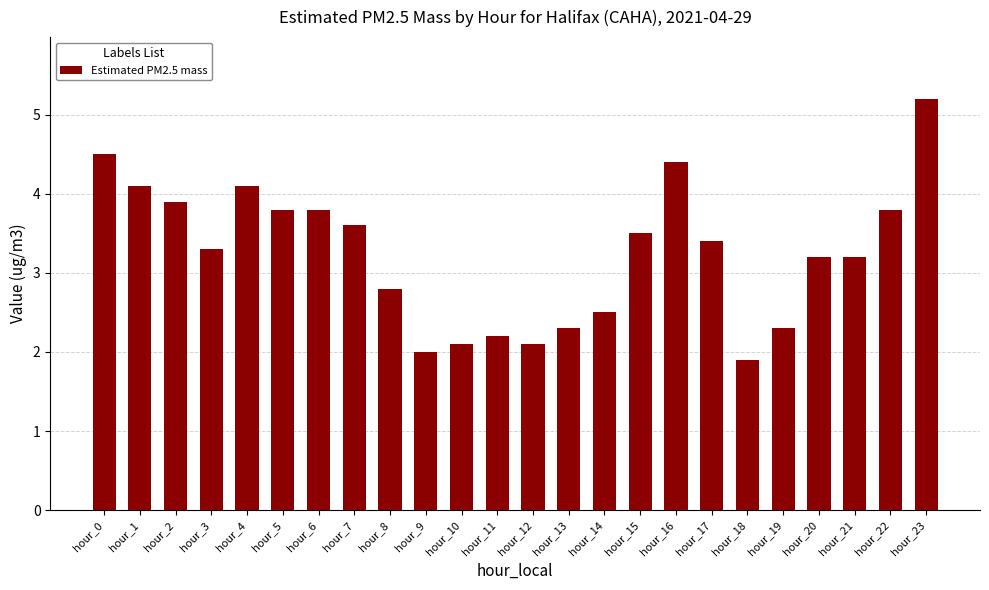

Does the chart contain any negative values?

No